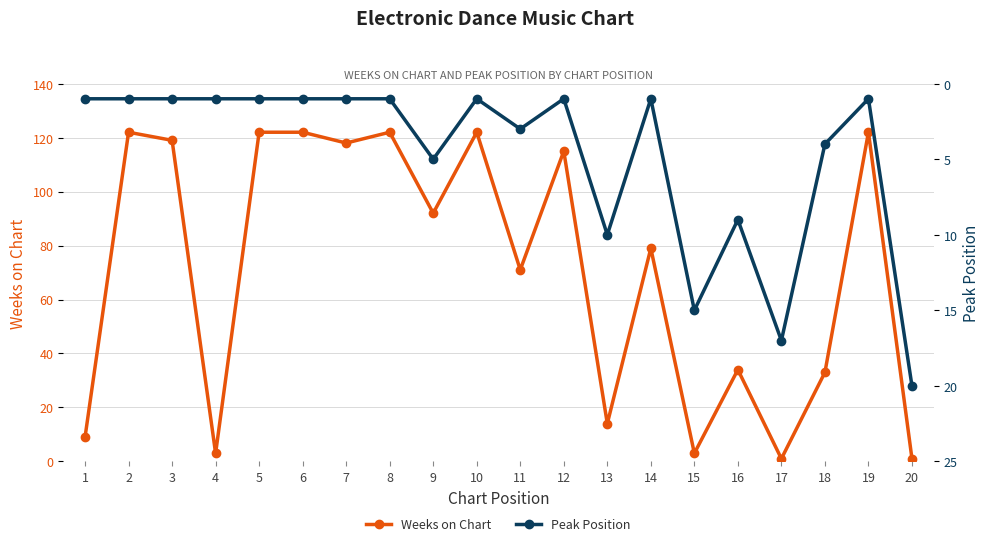

How many times do Peak Position and Weeks on Chart cross each other?

5